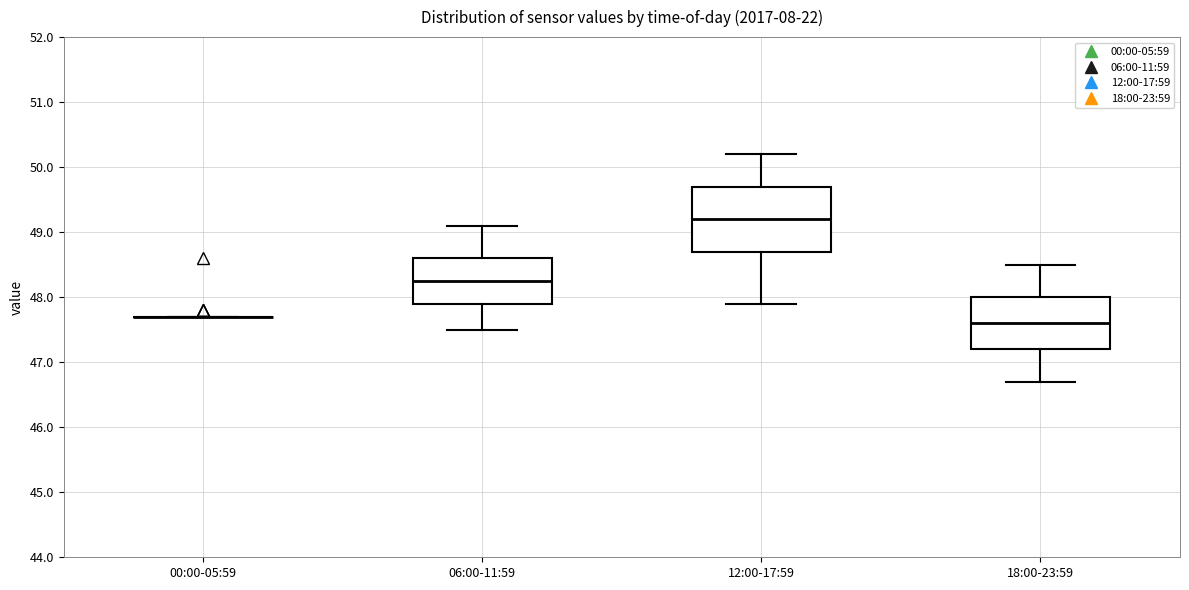

Which box is the tallest, from its lower edge to its upper edge?

12:00-17:59